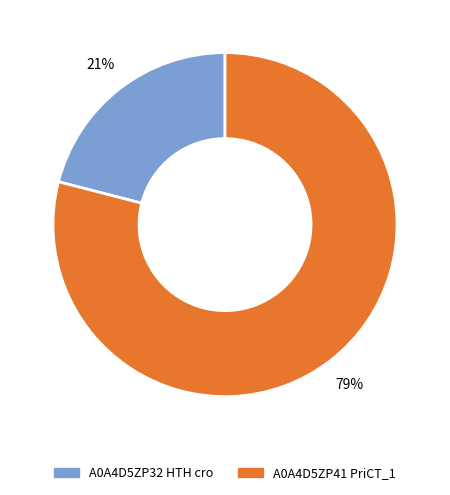

How many slices are in this pie chart?

2